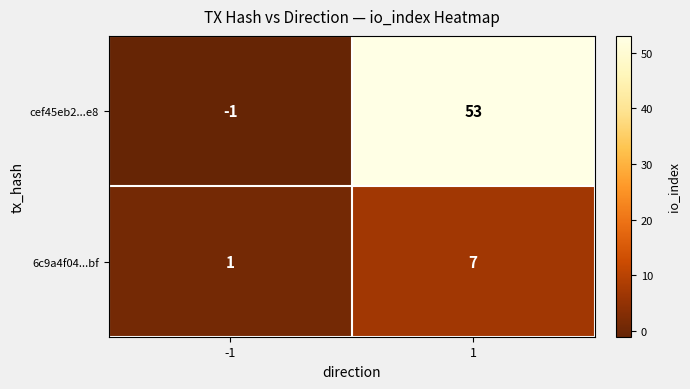

What is the sum of the cef45eb2...e8 values at 1 and -1?

52